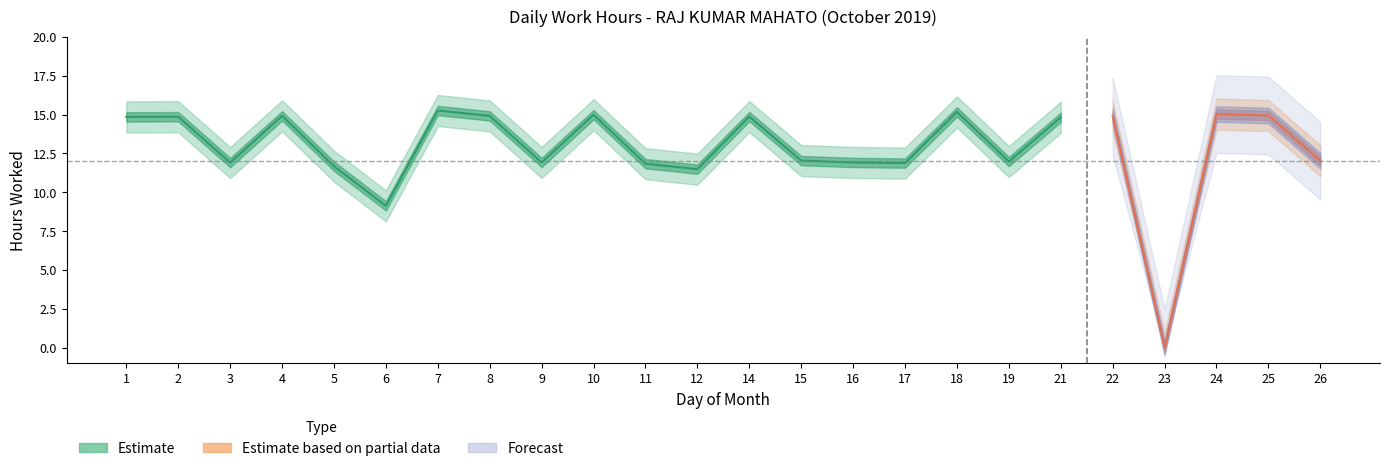

What is the spread (max minus min) of values at 18?

2.0